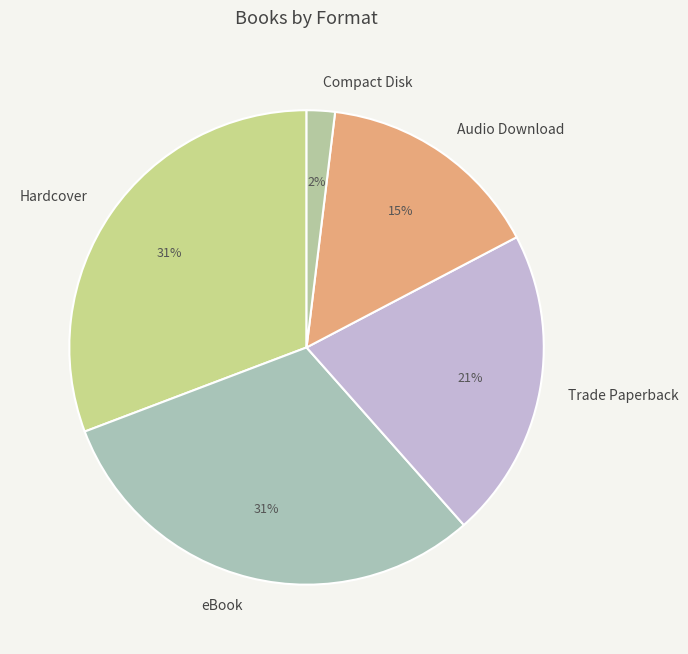

Combined, do Audio Download and Trade Paperback account for over 50%?

No